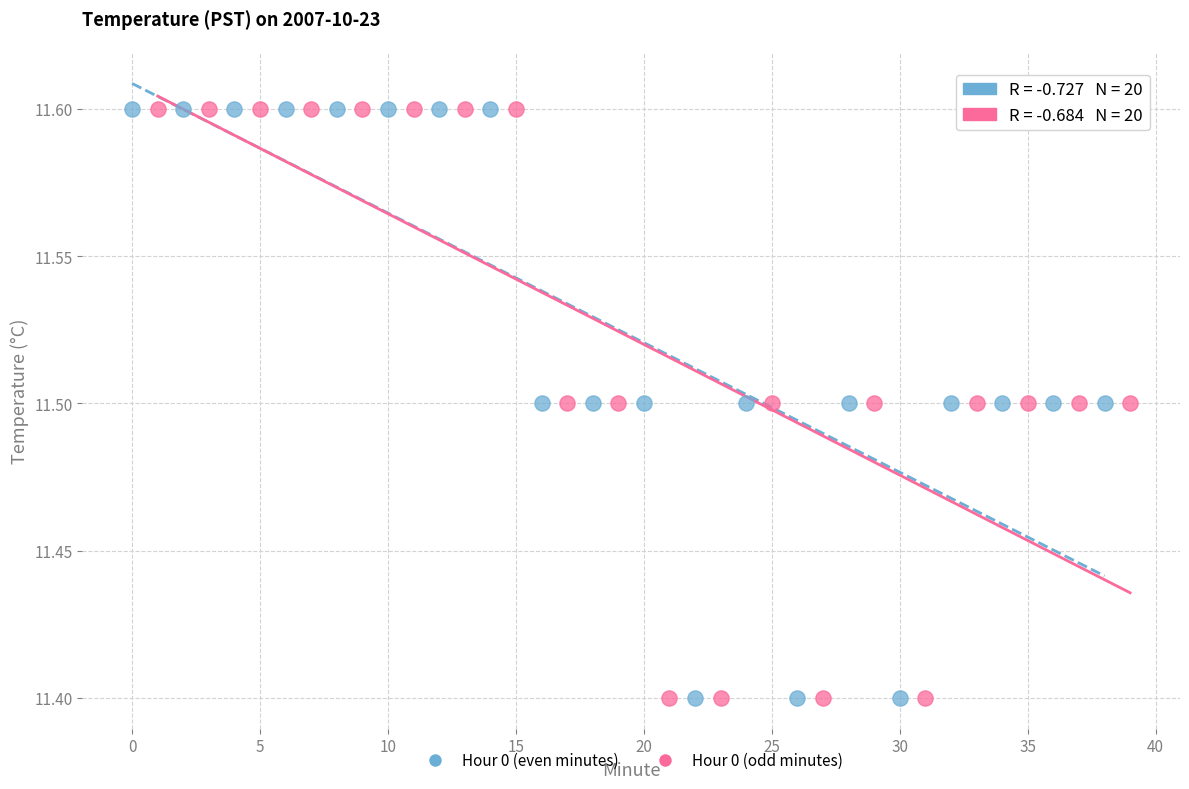

What are all the series names shown in the legend?

Hour 0 (even minutes), Hour 0 (odd minutes)